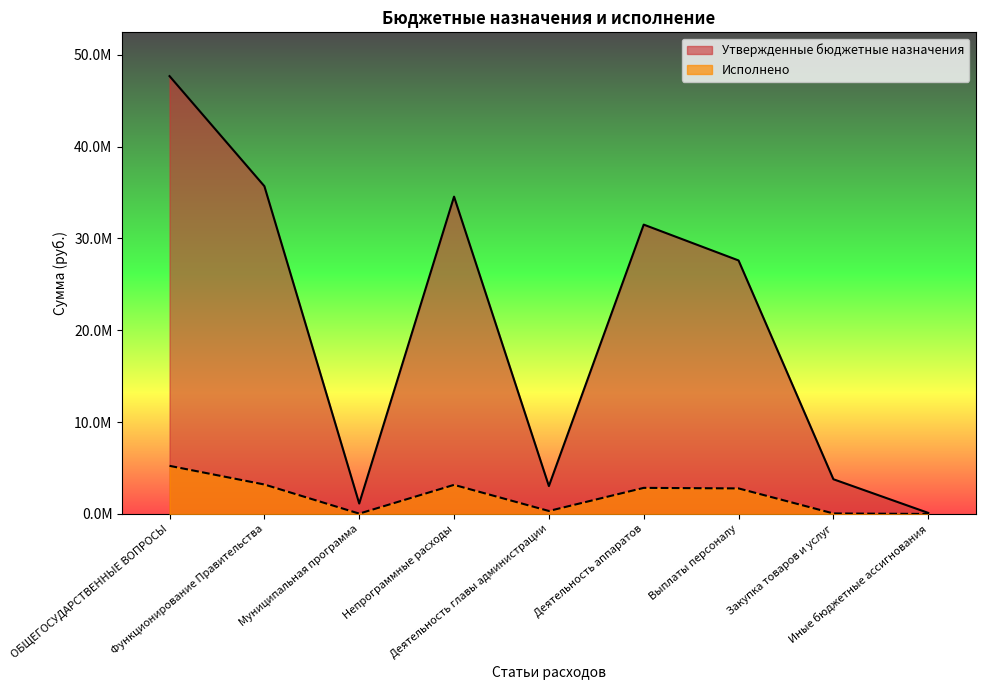

Rank the series by their average value, from highest to lowest.

Утвержденные бюджетные назначения, Исполнено